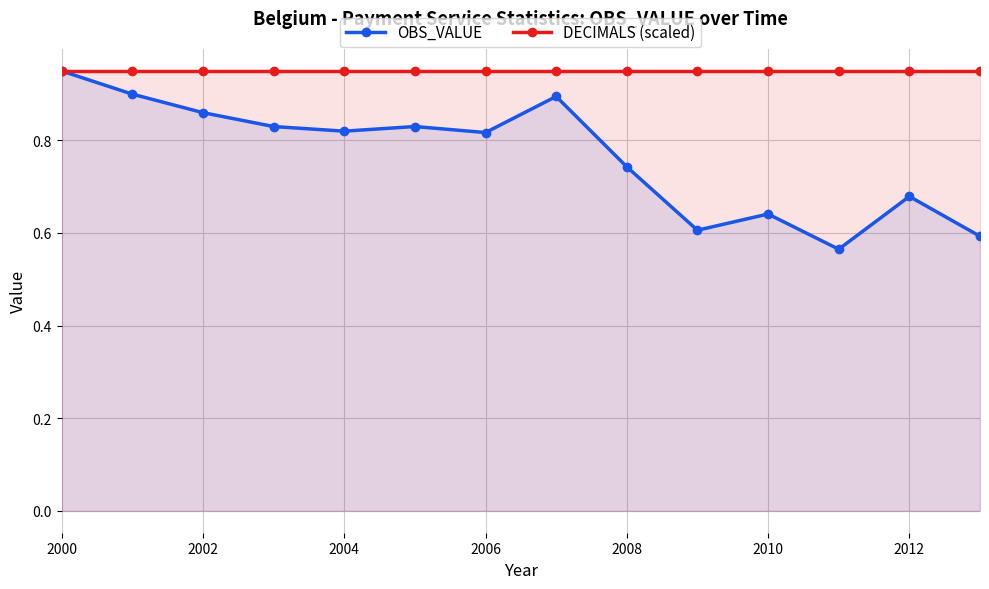

At which category does the chart reach its peak across all series?

2000